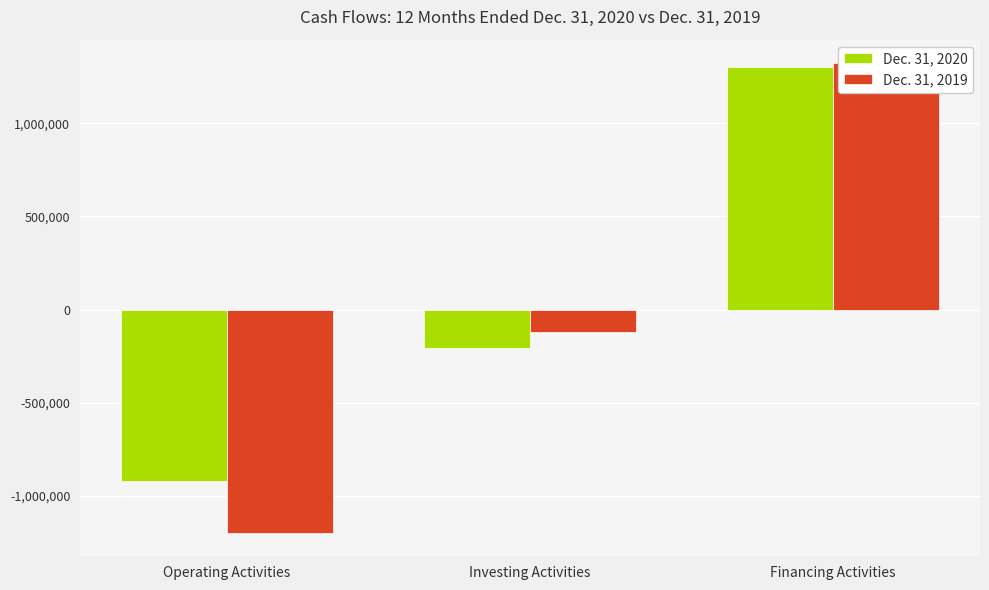

Are the bars horizontal?

No